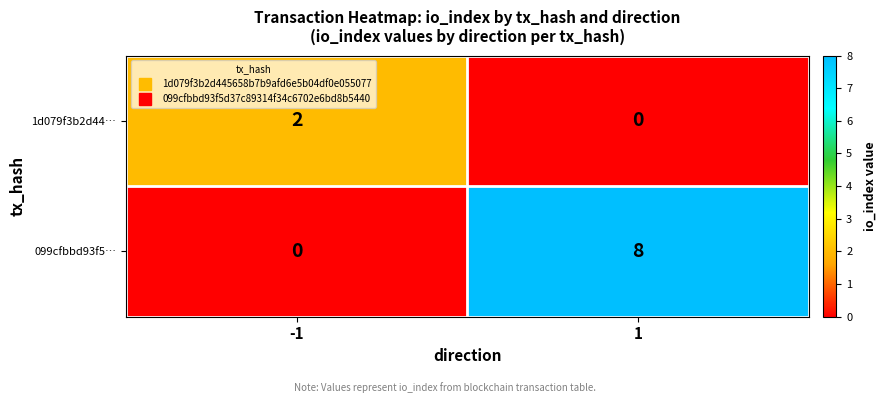

What is the difference between the 099cfbbd93f5… values at -1 and 1?

8